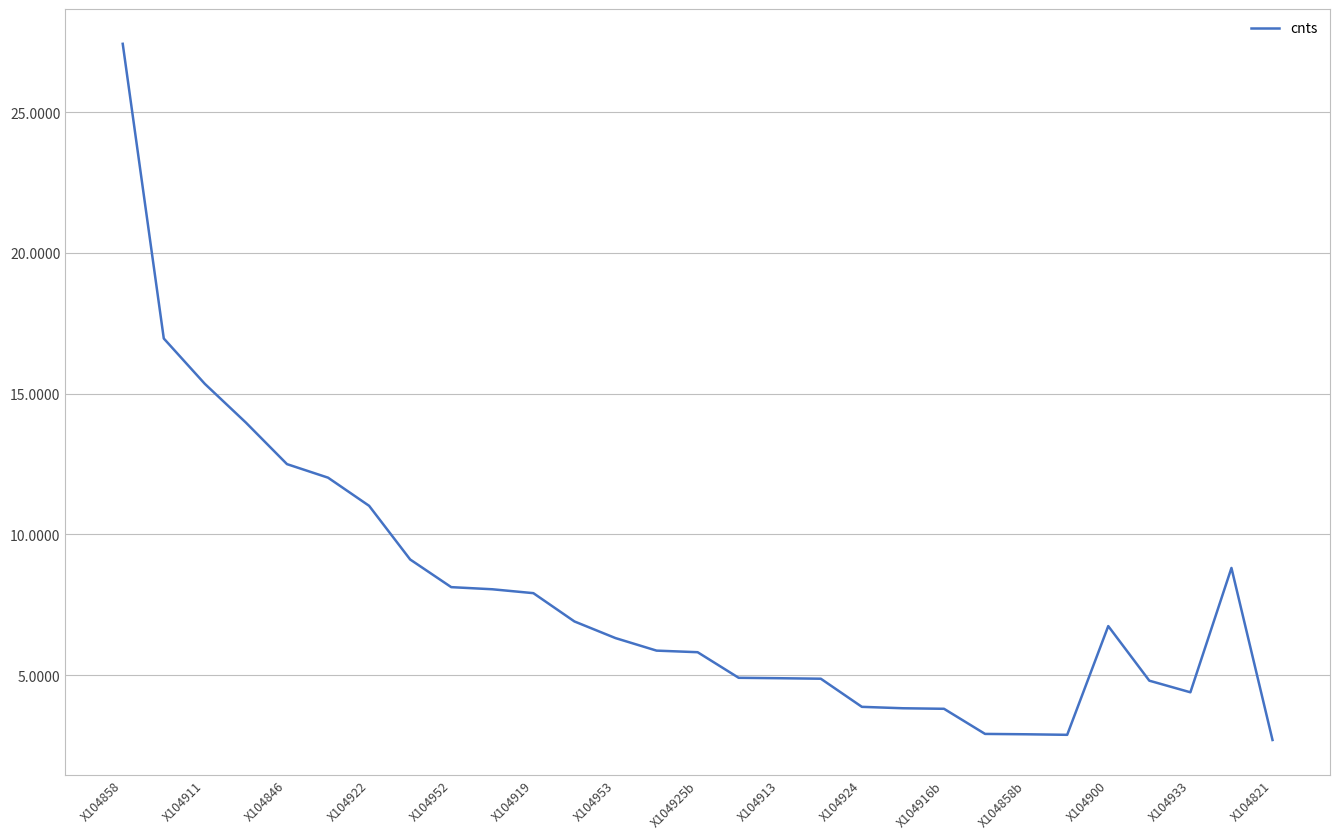

What is the difference between the maximum and minimum values?

24.7